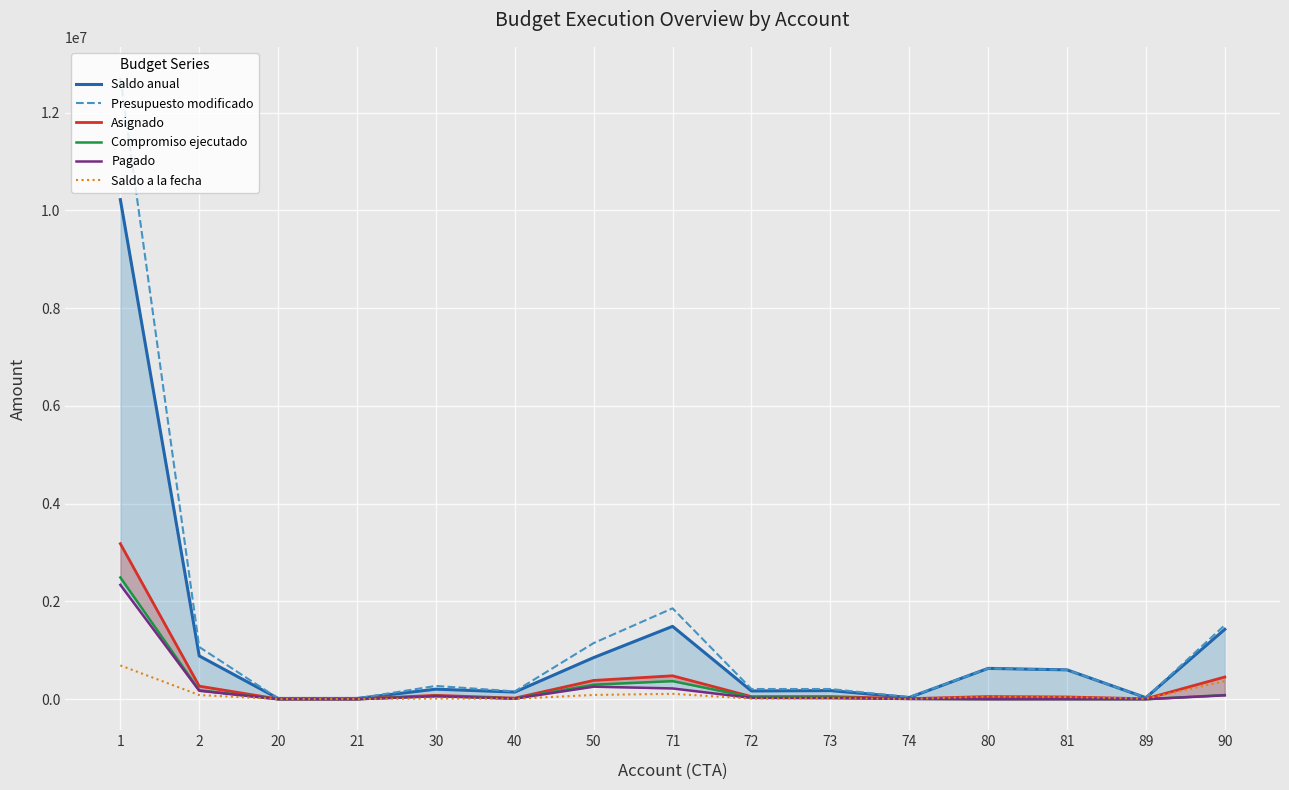

Reading left to right, list all the values displayed in this chart.

Saldo anual: 1=10218777	2=885090	20=15000	21=15000	30=205050	40=145882	50=851035	71=1489665	72=168135	73=175673	74=33987	80=630000	81=600000	89=30000	90=1429256
Presupuesto modificado: 1=12708804	2=1067388	20=15000	21=15000	30=271200	40=159000	50=1148016	71=1858692	72=208420	73=208420	74=41692	80=630000	81=600000	89=30000	90=1514335
Asignado: 1=3180501	2=266847	20=4000	21=4000	30=79100	40=21500	50=383771	71=478551	72=52293	73=53363	74=10485	80=54000	81=45000	89=9000	90=453886
Compromiso ejecutado: 1=2490027	2=182298	20=0	21=0	30=66150	40=13118	50=296981	71=369027	72=40285	73=32747	74=7705	80=0	81=0	89=0	90=85079
Pagado: 1=2338316	2=172189	20=0	21=0	30=60551	40=11235	50=256011	71=219897	72=26359	73=21361	74=5033	80=0	81=0	89=0	90=78656
Saldo a la fecha: 1=690474	2=84549	20=4000	21=4000	30=12950	40=8382	50=86790	71=109524	72=12008	73=20616	74=2780	80=54000	81=45000	89=9000	90=368807